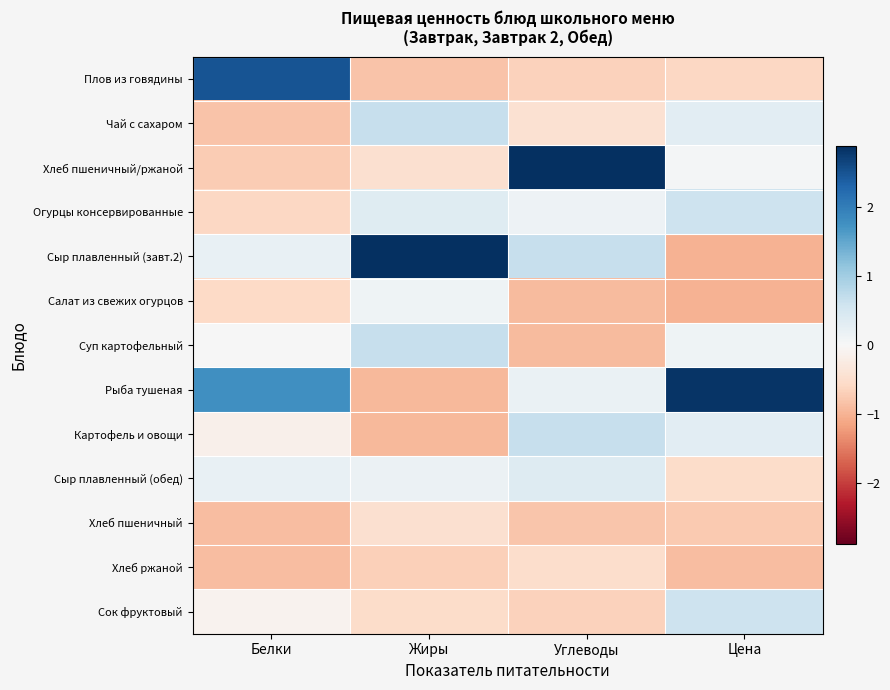

Reading left to right, extract all data points from this chart.

Плов из говядины: Белки=2.5	Жиры=-0.8	Углеводы=-0.7	Цена=-0.6
Чай с сахаром: Белки=-0.8	Жиры=0.7	Углеводы=-0.4	Цена=0.3
Хлеб пшеничный/ржаной: Белки=-0.7	Жиры=-0.5	Углеводы=2.9	Цена=0.1
Огурцы консервированные: Белки=-0.6	Жиры=0.4	Углеводы=0.1	Цена=0.6
Сыр плавленный (завт.2): Белки=0.2	Жиры=2.9	Углеводы=0.7	Цена=-1.0
Салат из свежих огурцов: Белки=-0.6	Жиры=0.1	Углеводы=-0.9	Цена=-1.0
Суп картофельный: Белки=0.0	Жиры=0.7	Углеводы=-0.9	Цена=0.1
Рыба тушеная: Белки=1.8	Жиры=-0.9	Углеводы=0.2	Цена=2.8
Картофель и овощи: Белки=-0.2	Жиры=-0.9	Углеводы=0.7	Цена=0.3
Сыр плавленный (обед): Белки=0.2	Жиры=0.2	Углеводы=0.4	Цена=-0.5
Хлеб пшеничный: Белки=-0.9	Жиры=-0.5	Углеводы=-0.8	Цена=-0.8
Хлеб ржаной: Белки=-0.9	Жиры=-0.7	Углеводы=-0.5	Цена=-0.9
Сок фруктовый: Белки=-0.1	Жиры=-0.5	Углеводы=-0.7	Цена=0.6